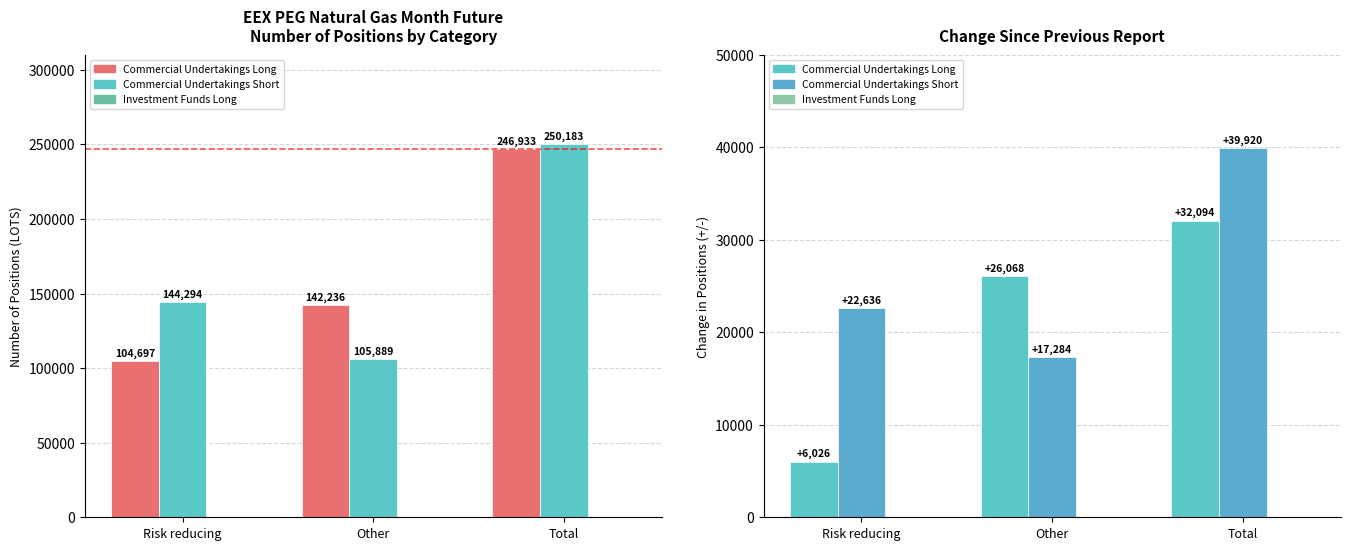

What is the total value across all series at Total?

497116